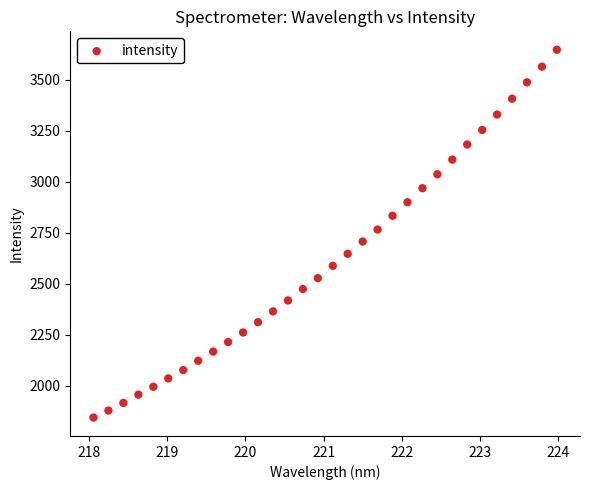

What is the range of X values (max minus min)?

5.9